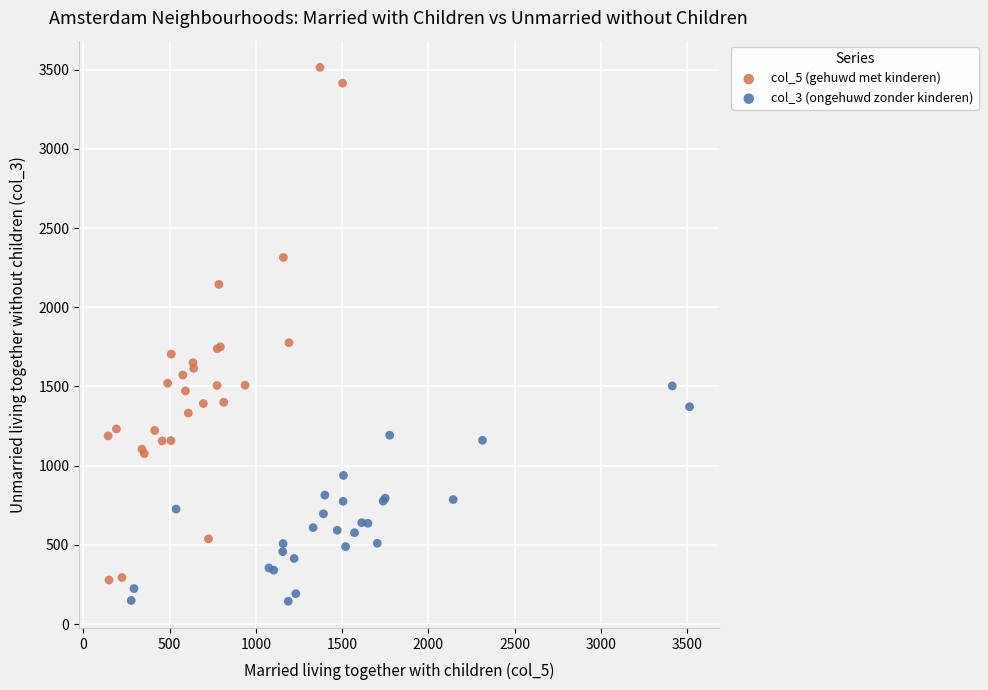

Which series reaches the minimum Y coordinate?

col_3 (ongehuwd zonder kinderen)